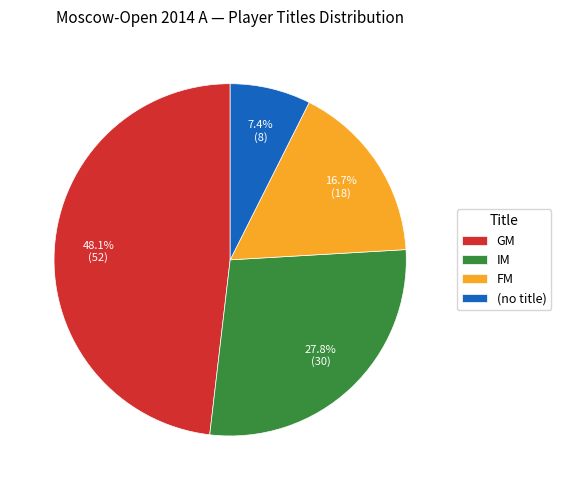

Which slice is the largest?

GM